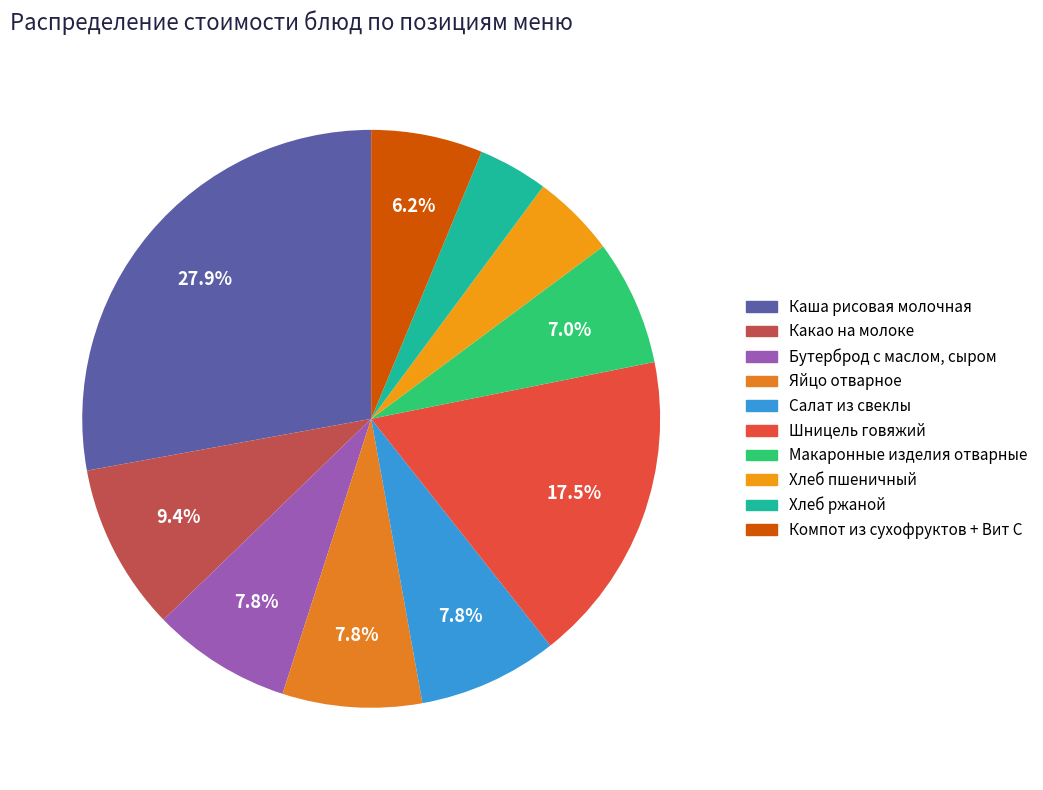

What is the smallest slice in the pie chart?

Хлеб ржаной